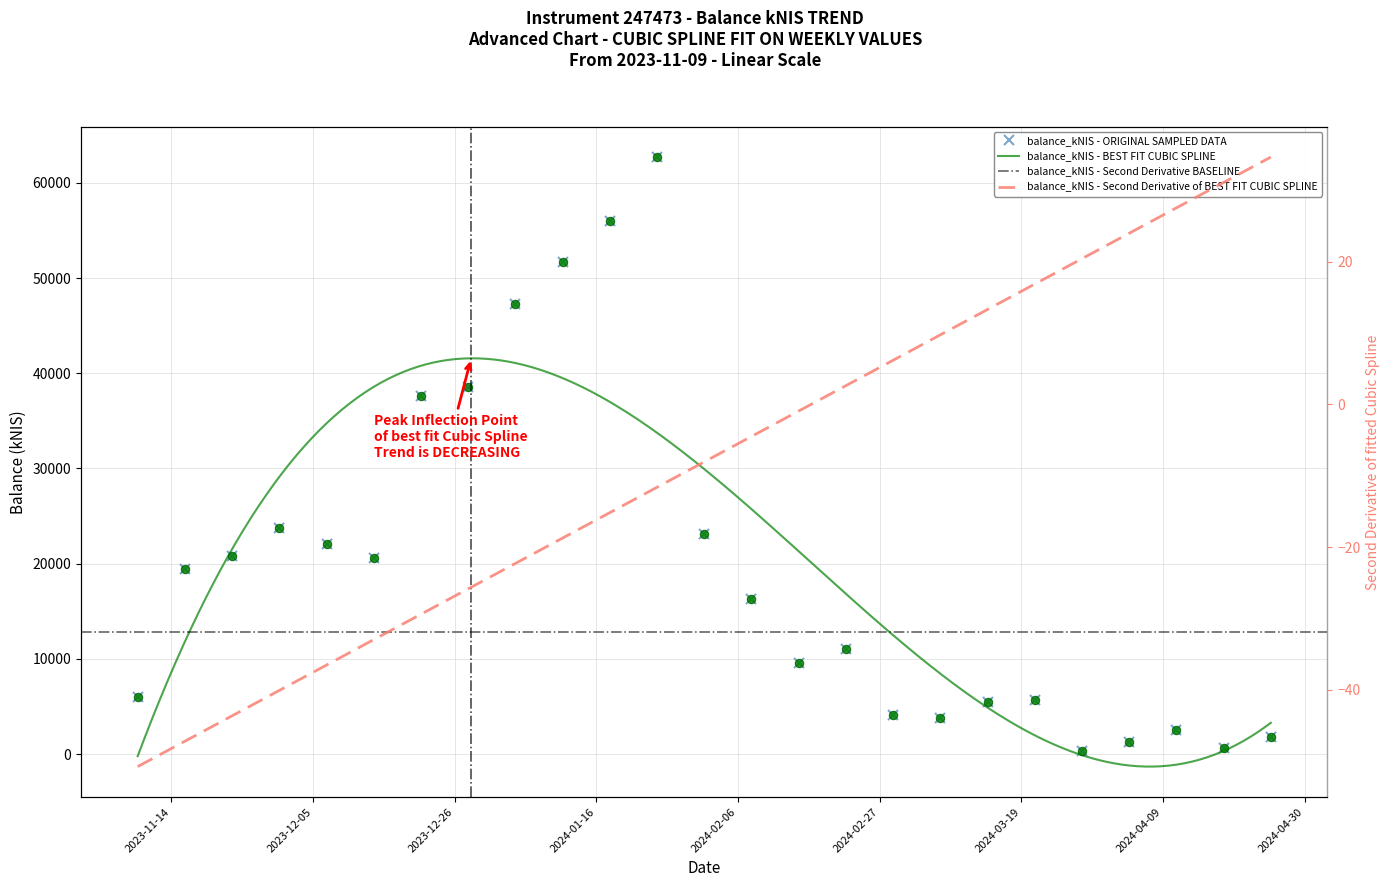

How many values are below 16290?

12